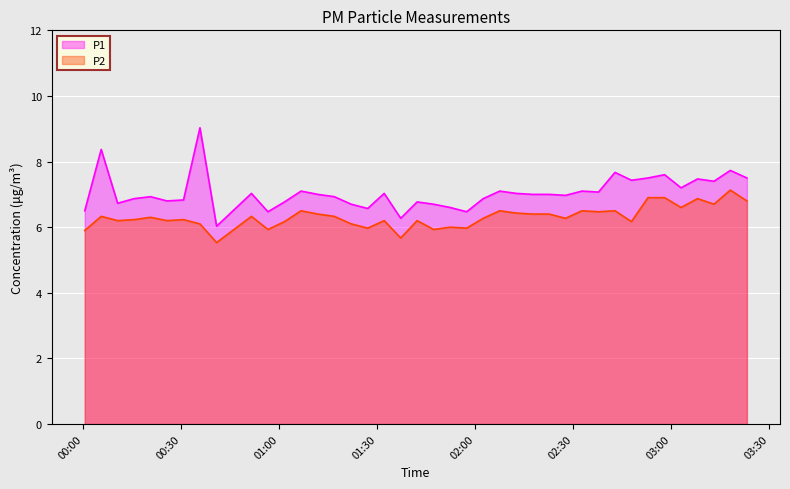

In P2, how many points are higher than both neighbors (excluding endpoints)?

13